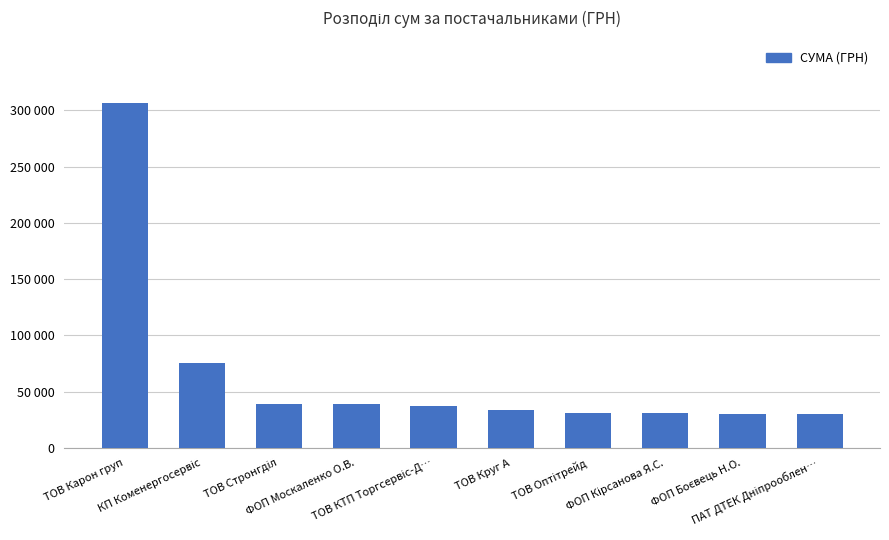

What is the approximate value at ФОП Москаленко О.В.?

39000.0